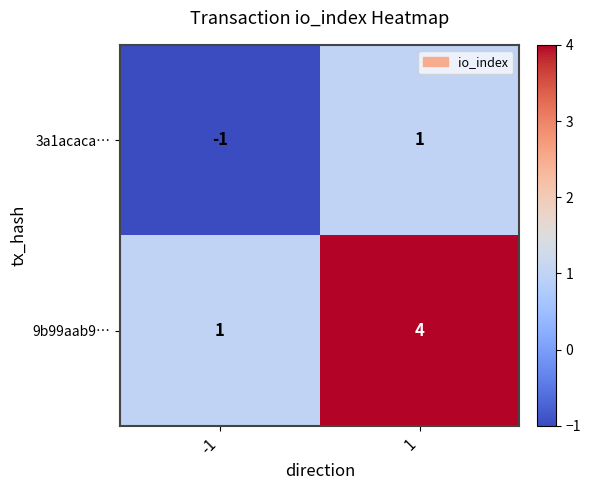

Rank the series by their maximum value, from highest to lowest.

9b99aab9…, 3a1acaca…